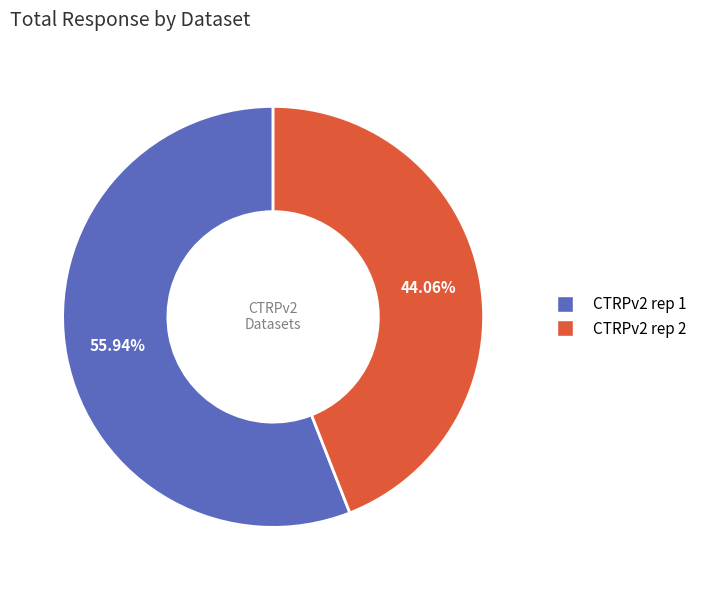

Count the number of slices in the pie.

2